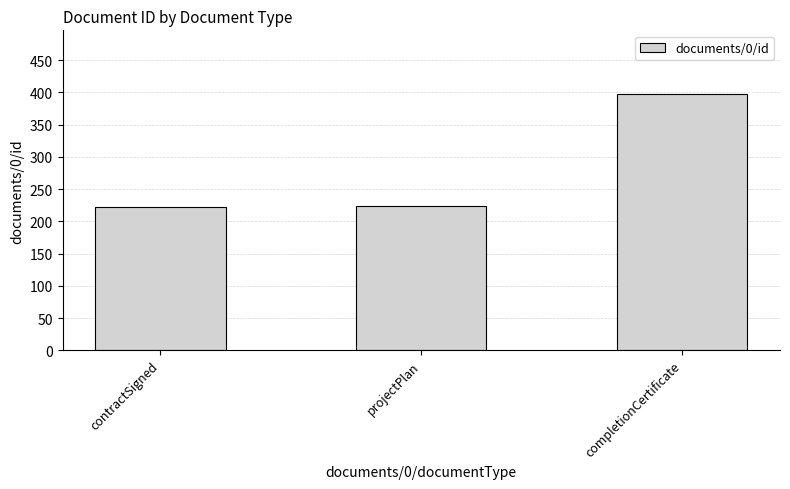

The value at projectPlan is 366. True or false?

False